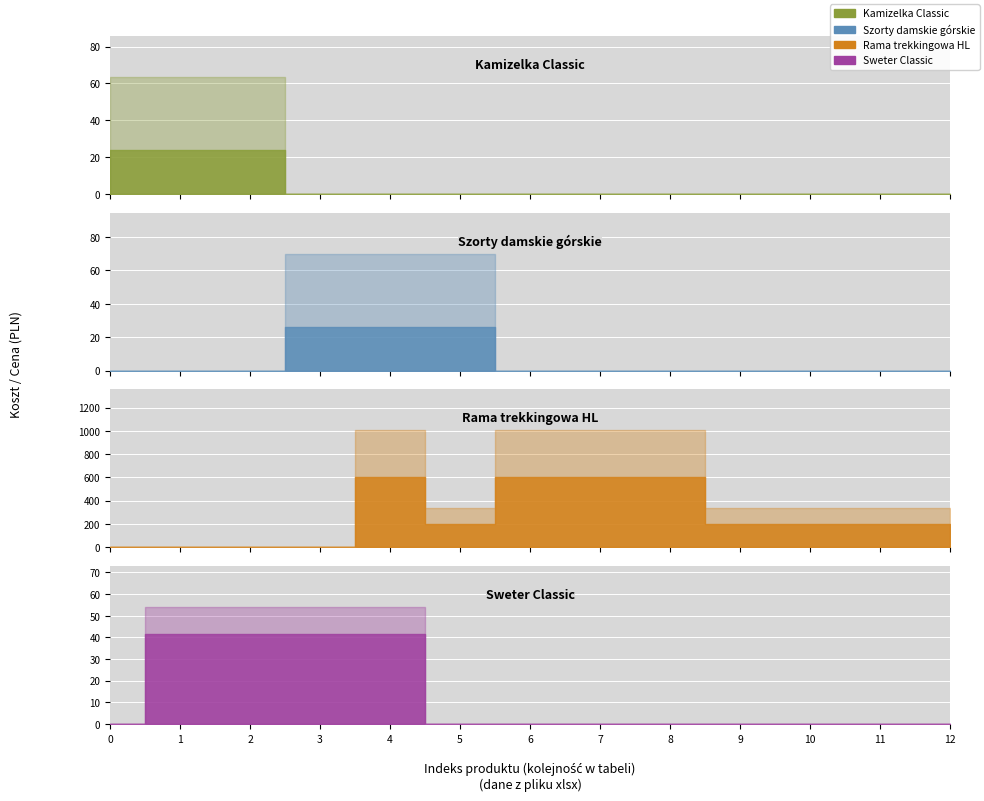

Does the chart display data point markers on the line(s)?

No